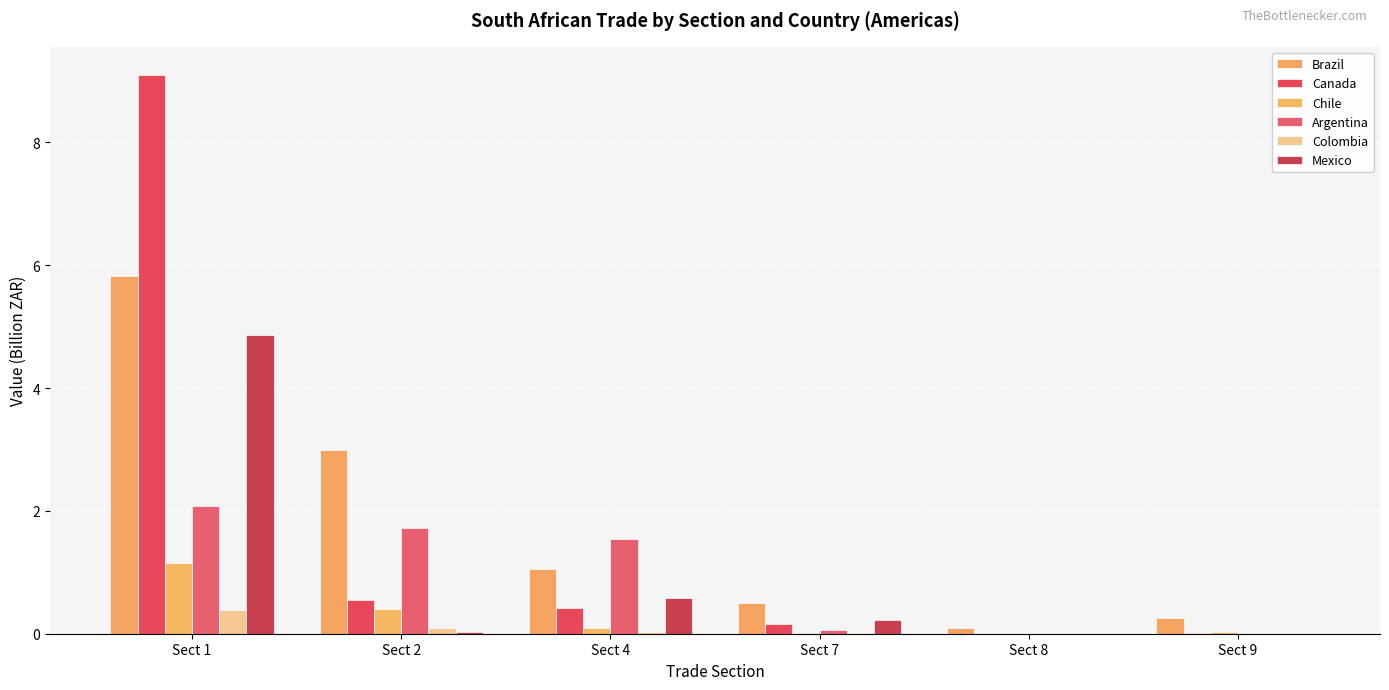

Reading left to right, list all the values displayed in this chart.

Brazil: Sect 1=5.8	Sect 2=3.0	Sect 4=1.1	Sect 7=0.5	Sect 8=0.1	Sect 9=0.3
Canada: Sect 1=9.1	Sect 2=0.5	Sect 4=0.4	Sect 7=0.2	Sect 8=0.0	Sect 9=0.0
Chile: Sect 1=1.1	Sect 2=0.4	Sect 4=0.1	Sect 7=0.0	Sect 8=0.0	Sect 9=0.0
Argentina: Sect 1=2.1	Sect 2=1.7	Sect 4=1.5	Sect 7=0.1	Sect 8=0.0	Sect 9=0.0
Colombia: Sect 1=0.4	Sect 2=0.1	Sect 4=0.0	Sect 7=0.0	Sect 8=0.0	Sect 9=0.0
Mexico: Sect 1=4.9	Sect 2=0.0	Sect 4=0.6	Sect 7=0.2	Sect 8=0.0	Sect 9=0.0